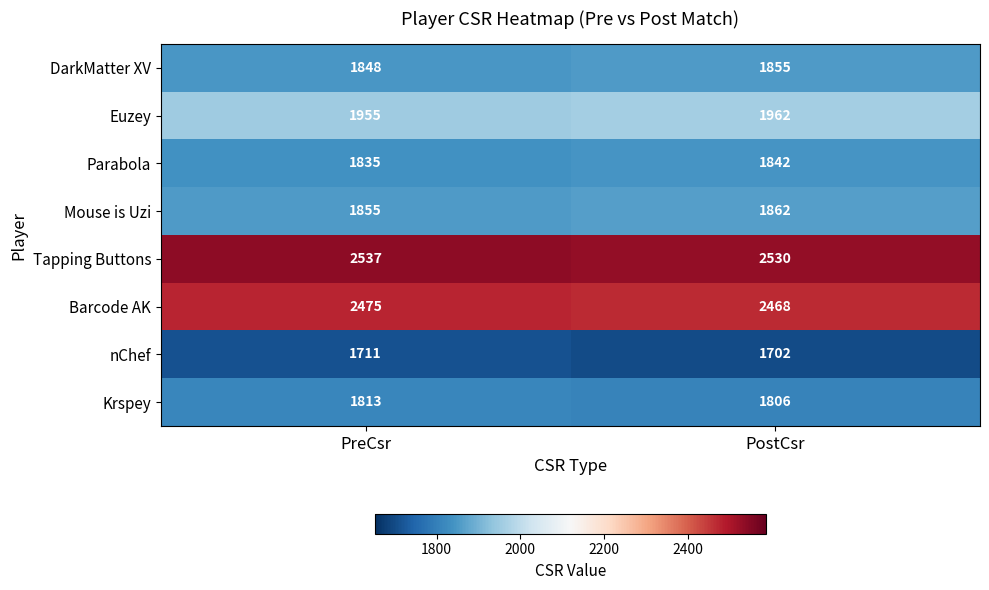

Which series changed the most between PreCsr and PostCsr?

nChef